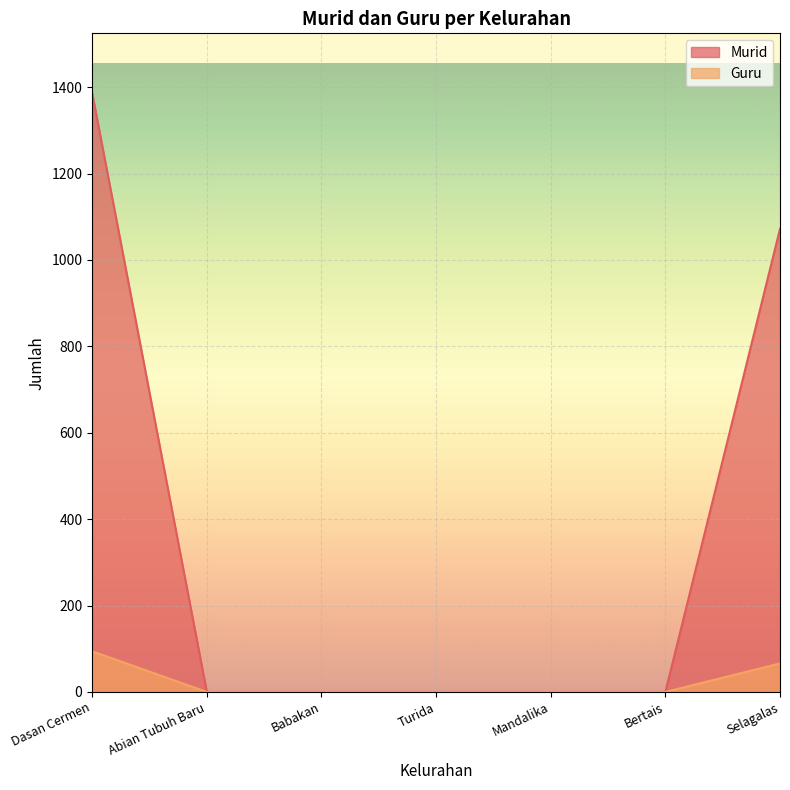

Between Dasan Cermen and Turida, which is larger?

Dasan Cermen